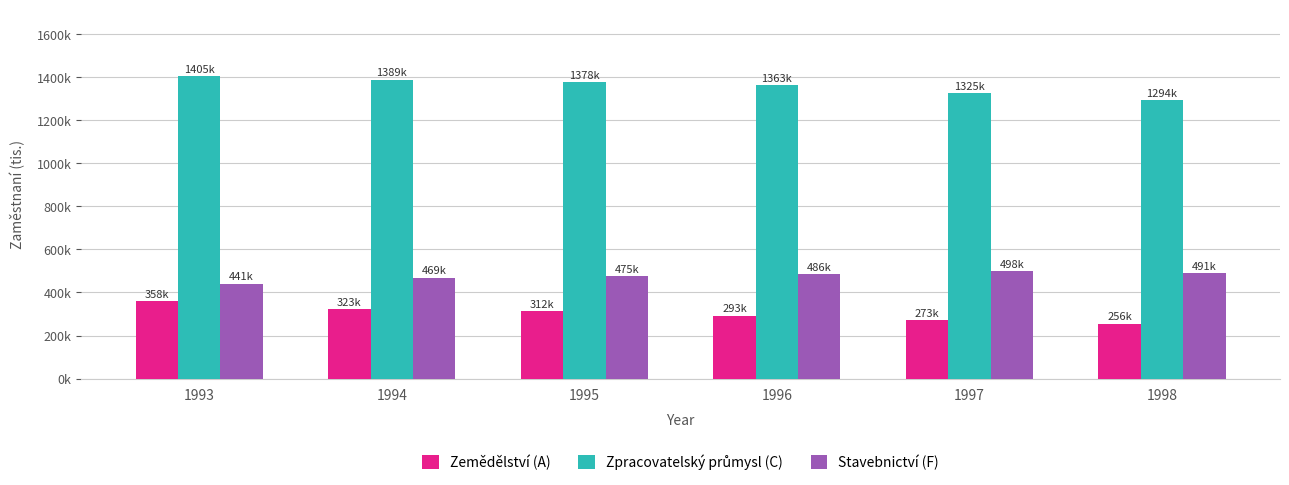

Is it true that Stavebnictví (F) equals 491.1 at 1998?

True